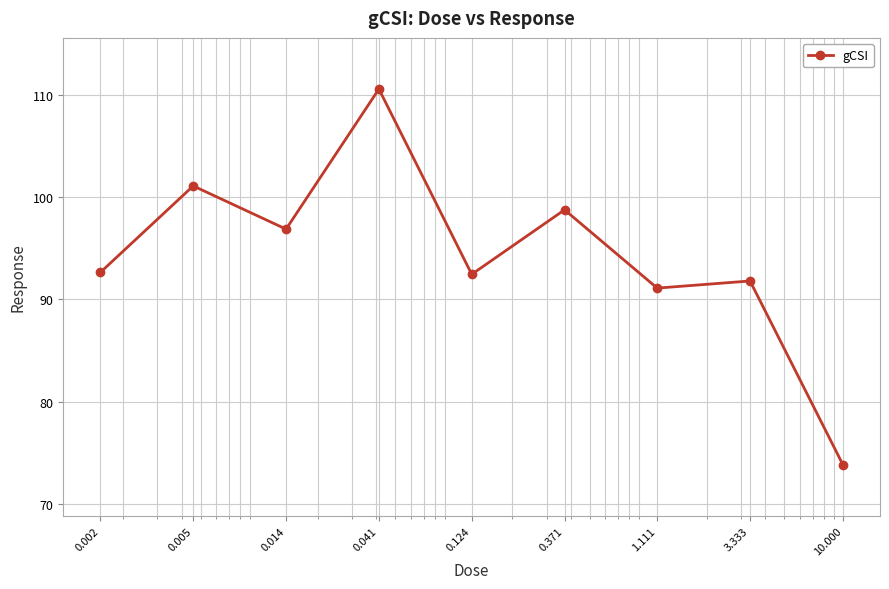

What is the average value?

94.3